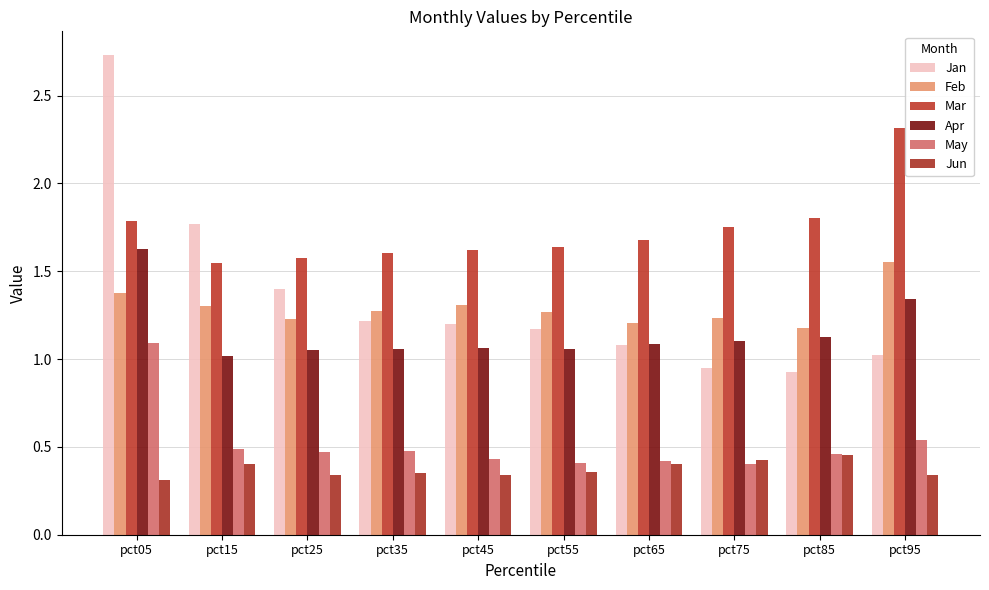

Which category has the highest value in the Jan series?

pct05